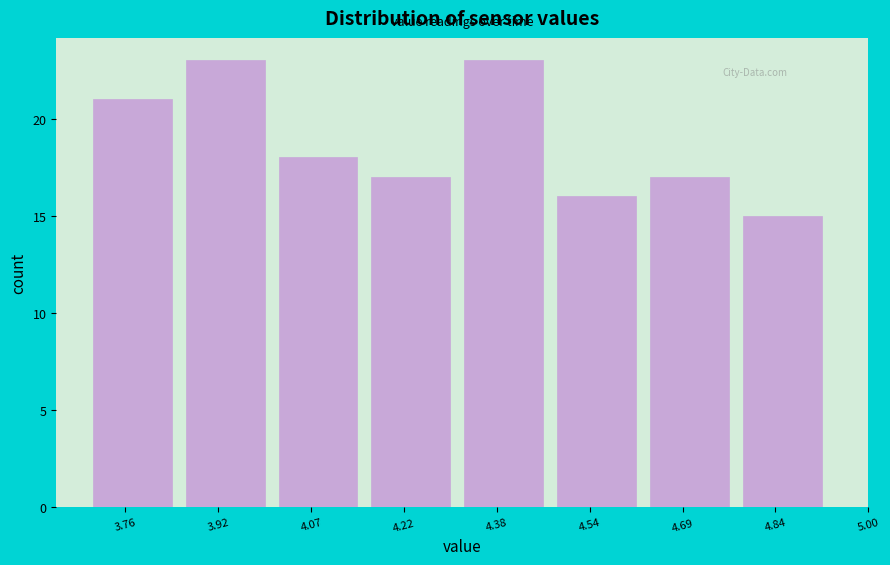

Reading right to left, list all the values displayed in this chart.

4.84=15	4.69=17	4.54=16	4.38=23	4.22=17	4.07=18	3.92=23	3.76=21